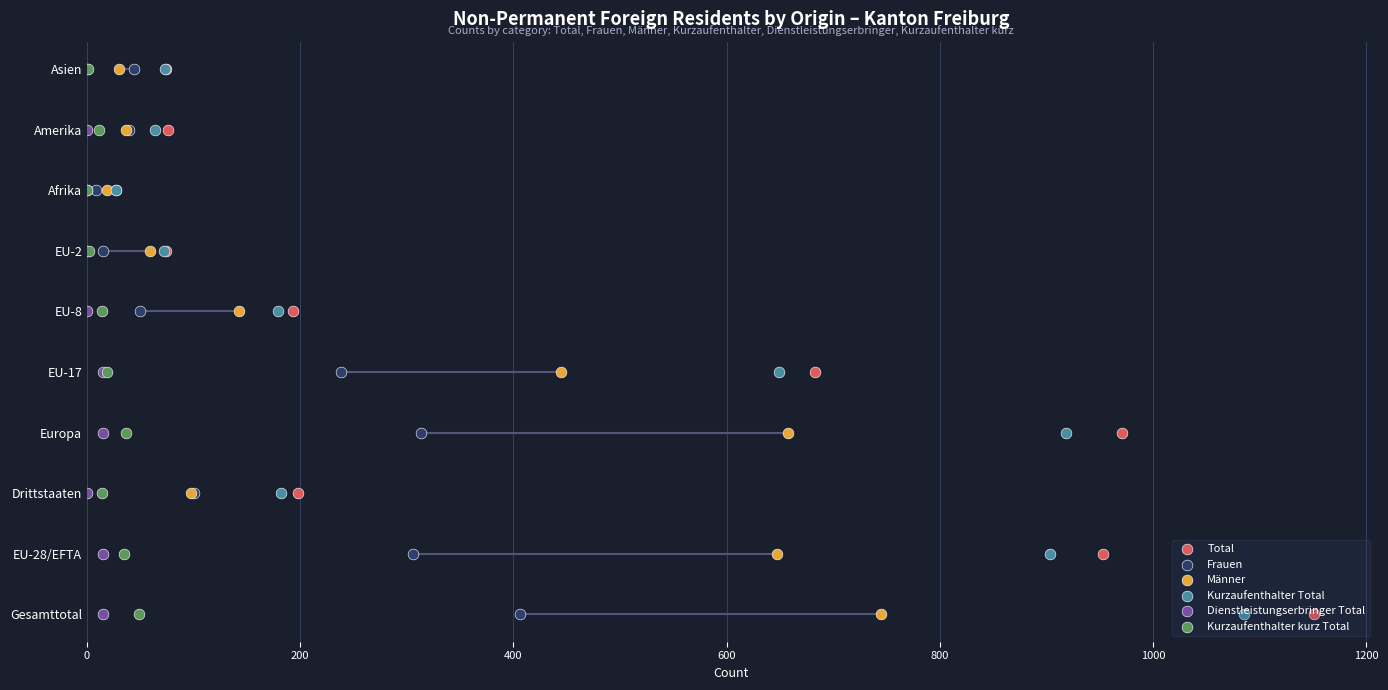

Which series has the largest Y range (max minus min)?

Total